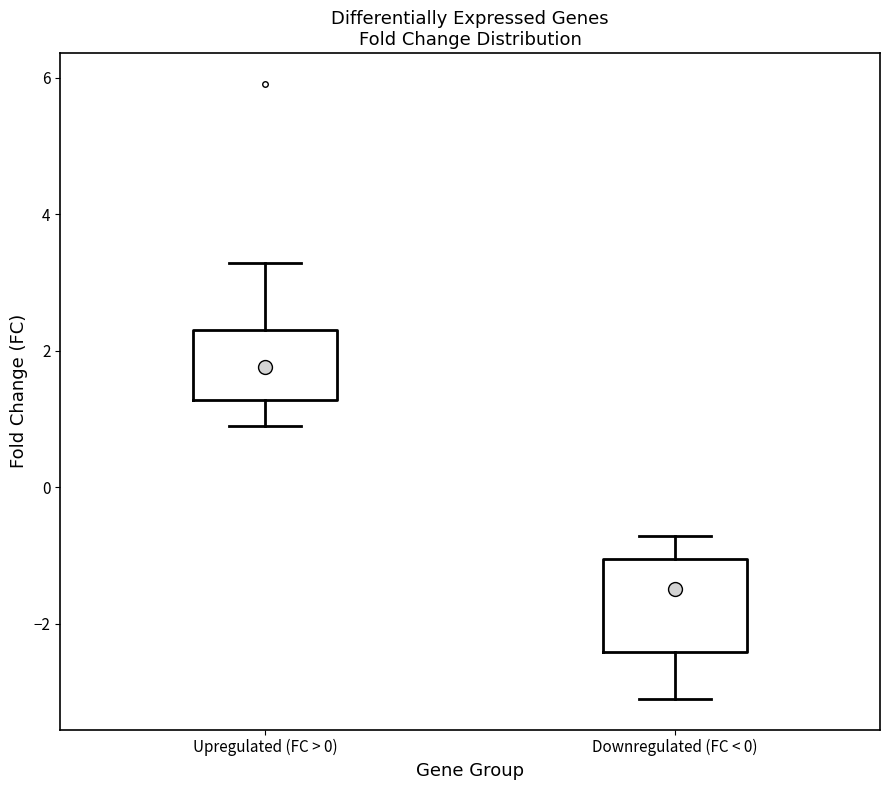

Comparing the boxes themselves (not the whiskers), which one is the tallest?

Downregulated (FC < 0)